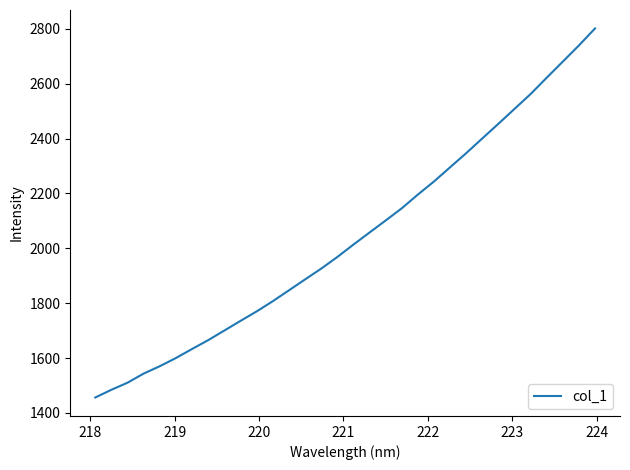

What is the maximum value shown in the chart?

2801.3